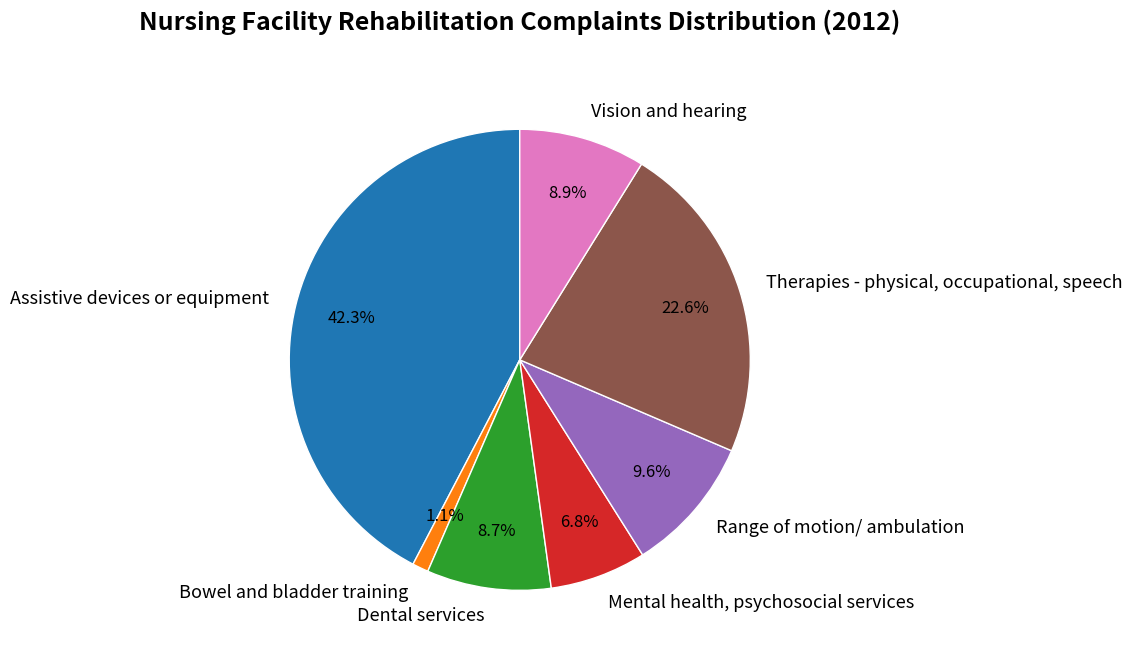

Combined, what portion of the pie is Assistive devices or equipment and Therapies - physical, occupational, speech?

64.9%